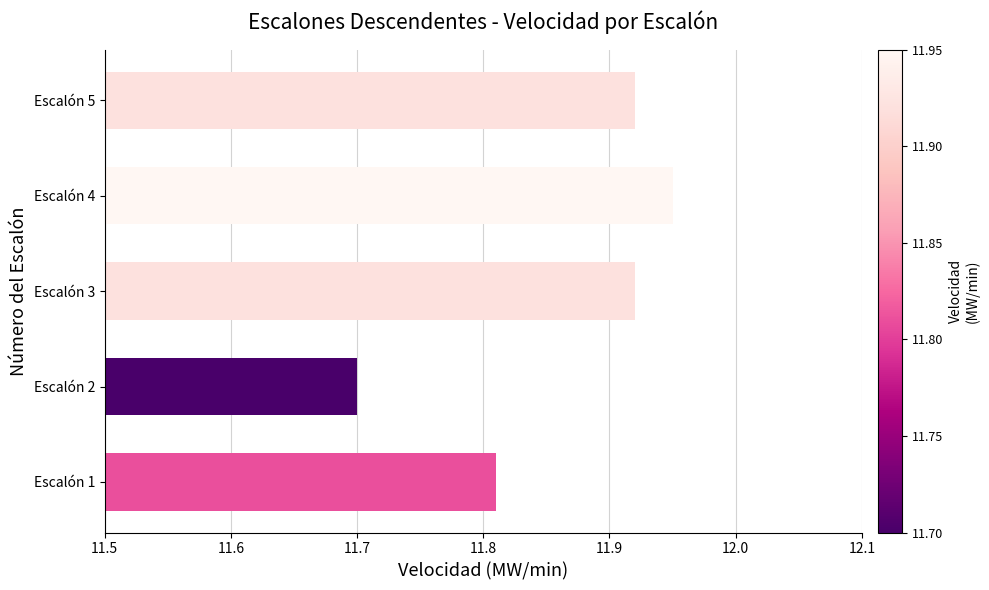

What is the sum of the values at Escalón 1 and Escalón 5?

23.7